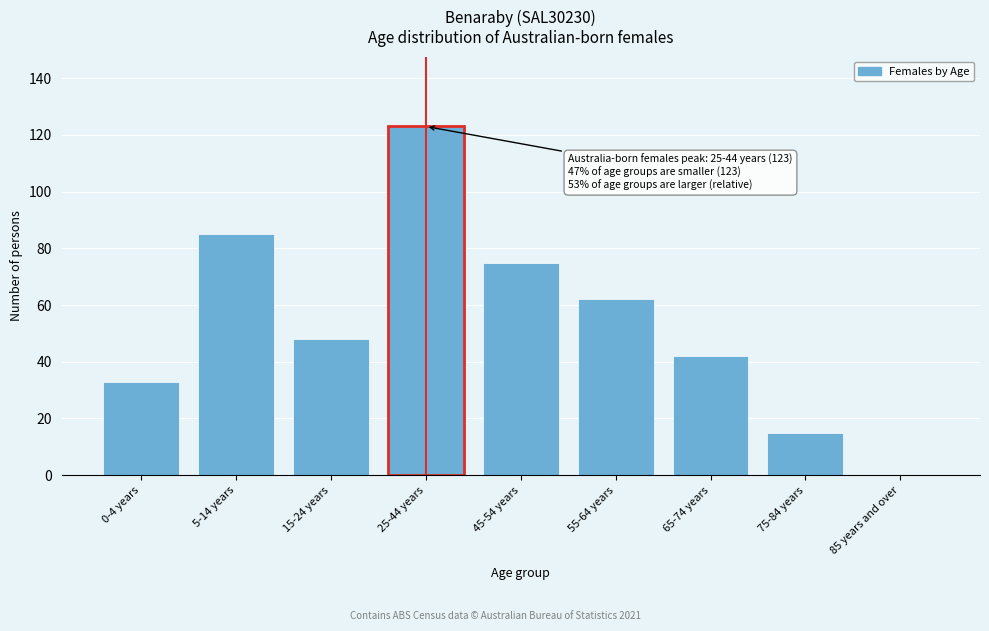

Reading left to right, transcribe all the data shown in this chart.

0-4 years=33	5-14 years=85	15-24 years=48	25-44 years=123	45-54 years=75	55-64 years=62	65-74 years=42	75-84 years=15	85 years and over=0